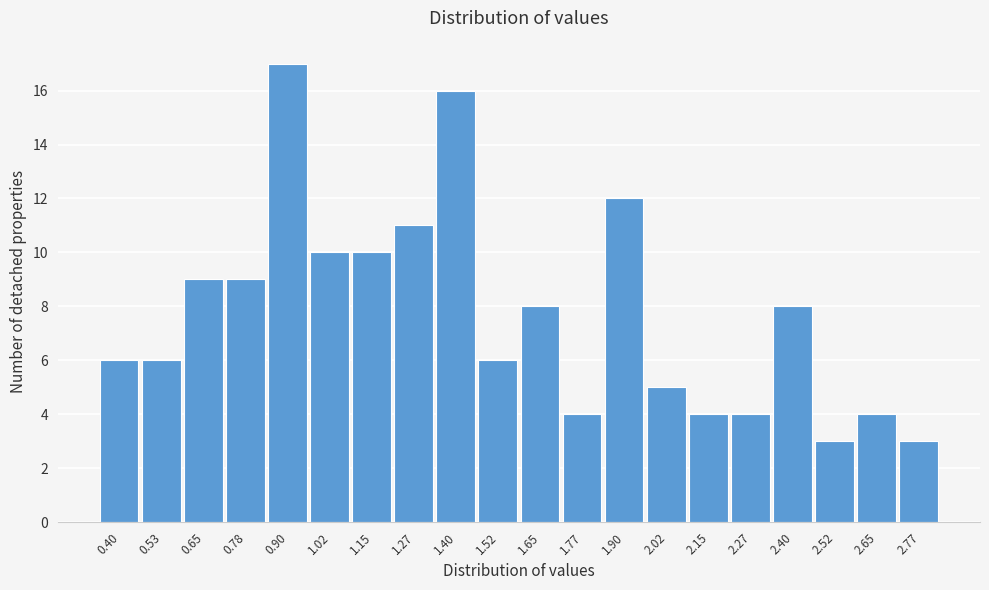

Reading left to right, extract all data points from this chart.

0.40=6	0.53=6	0.65=9	0.78=9	0.90=17	1.02=10	1.15=10	1.27=11	1.40=16	1.52=6	1.65=8	1.77=4	1.90=12	2.02=5	2.15=4	2.27=4	2.40=8	2.52=3	2.65=4	2.77=3